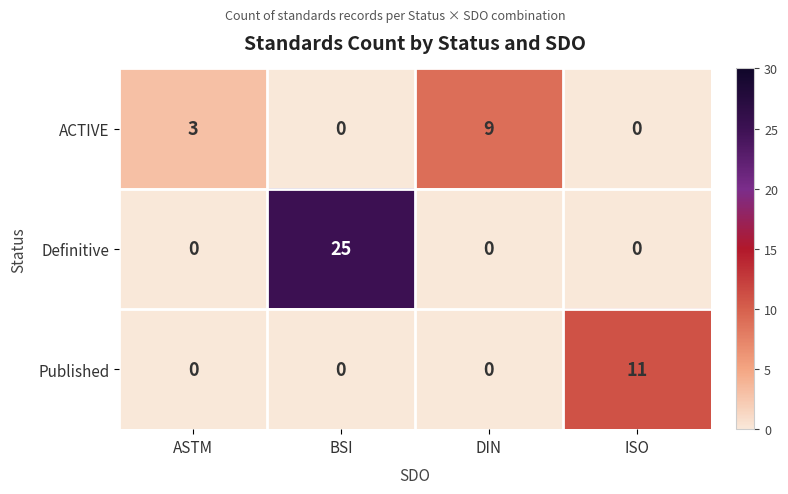

What is the highest value of the Published series?

11